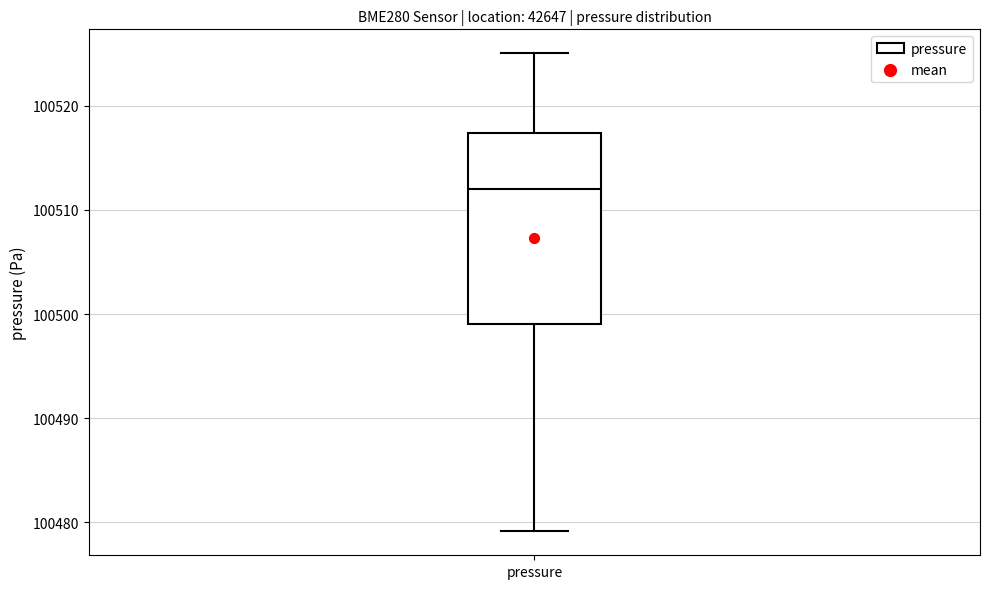

Where is the upper edge of the box for pressure on the y-axis? The values are not printed on the chart, so give them approximately, as read against the axis.

100517